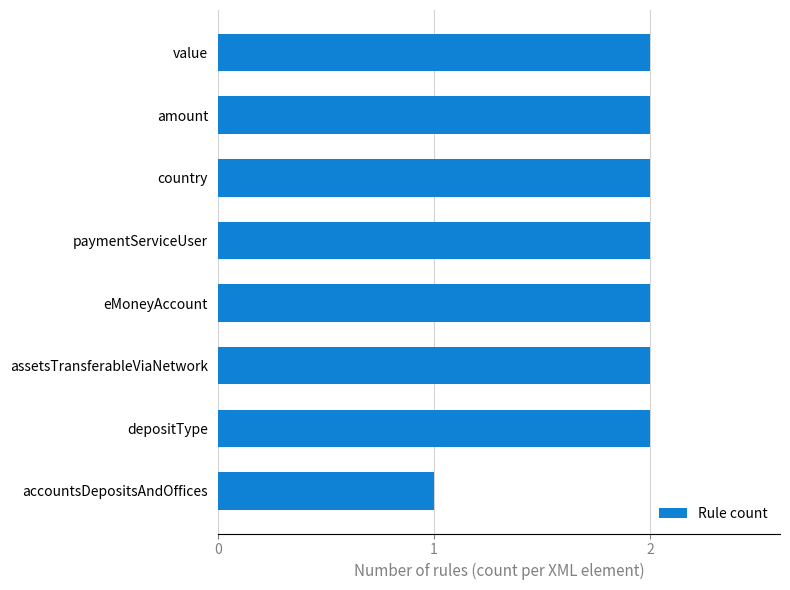

Is it true that the value at assetsTransferableViaNetwork is 2?

True